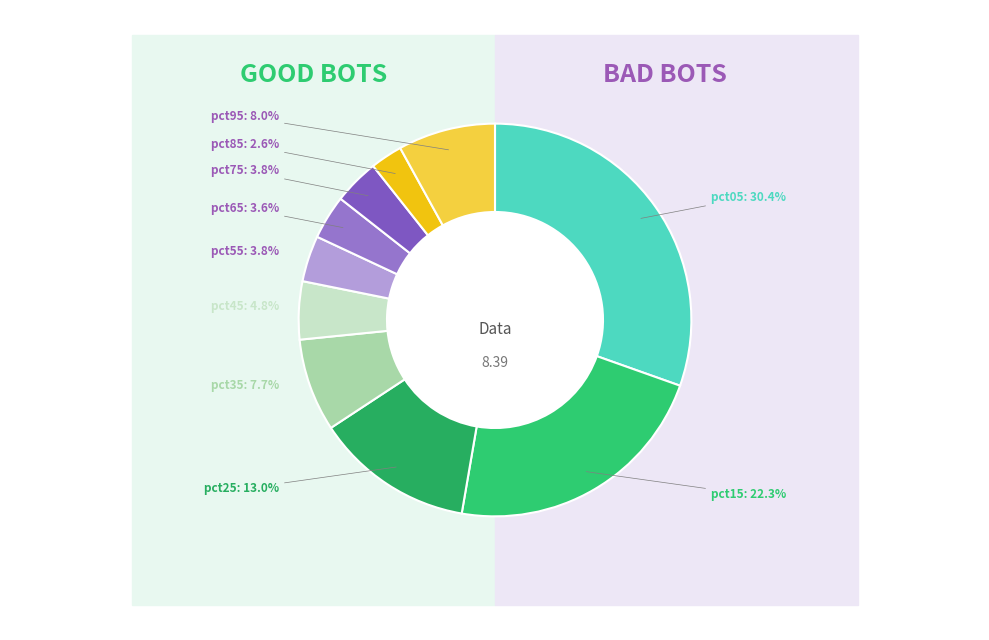

To the nearest percent, what is the average slice percentage?

10%